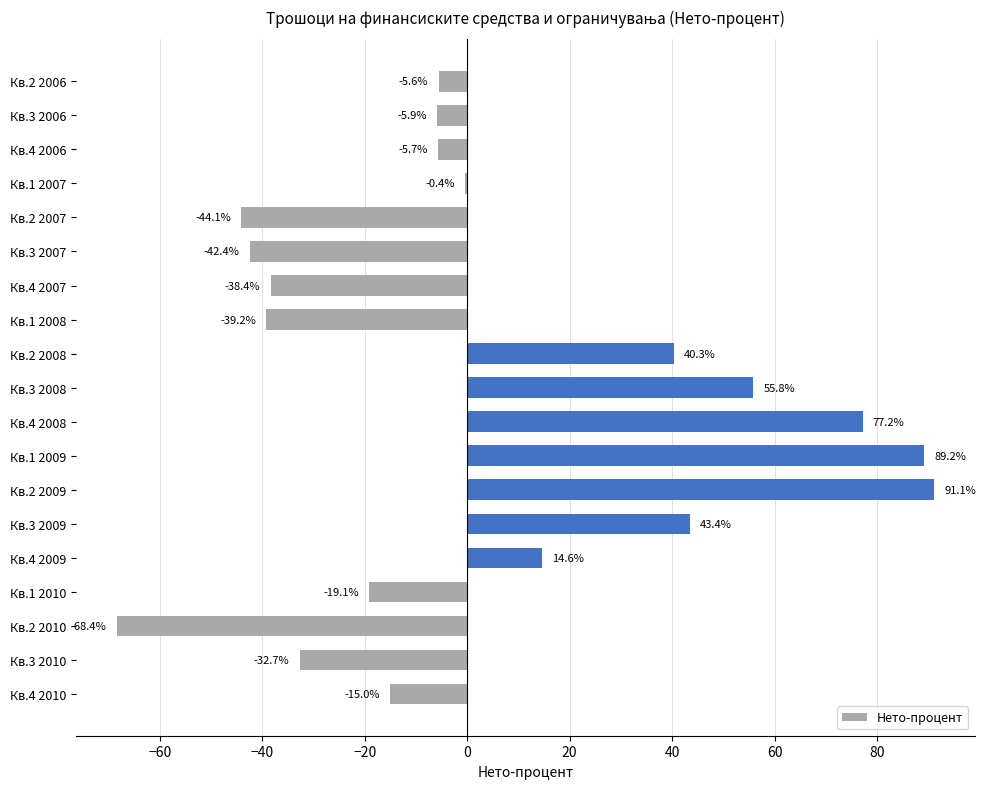

What is the change in value from Кв.2 2006 to Кв.3 2008?

+61.4